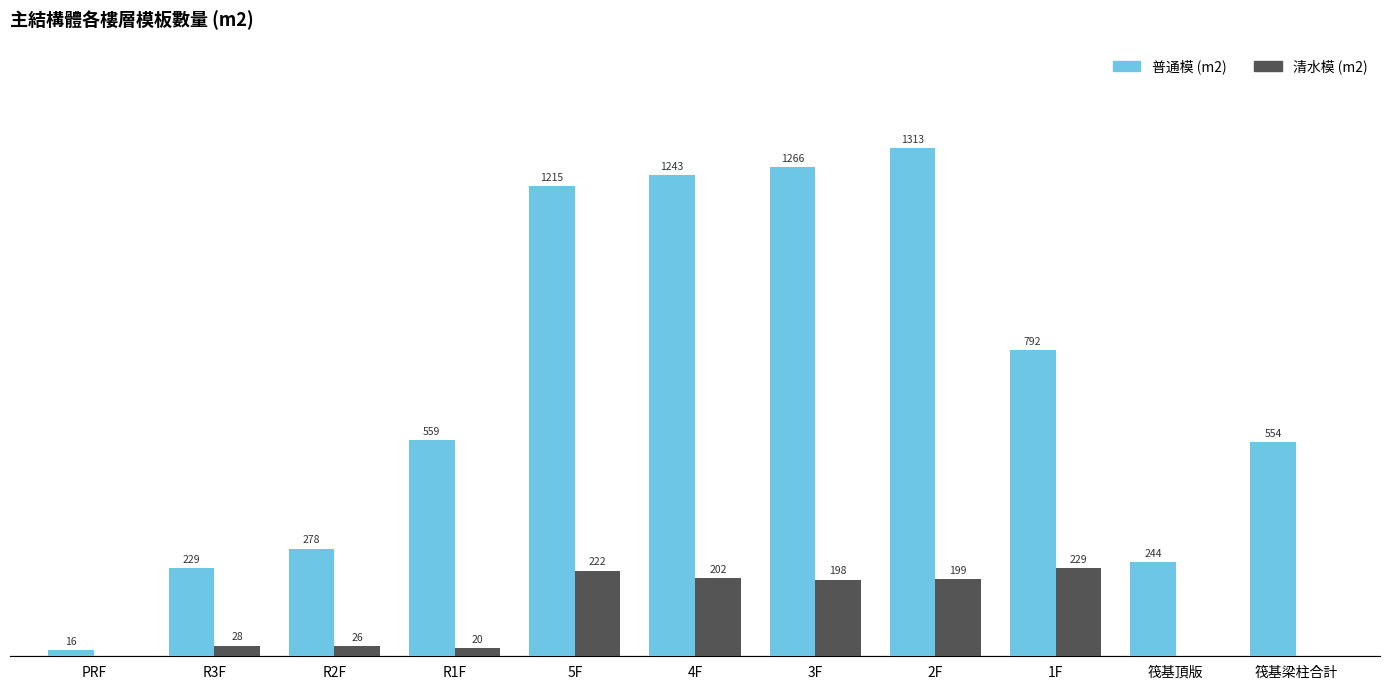

Which series has the largest range (max minus min)?

普通模 (m2)